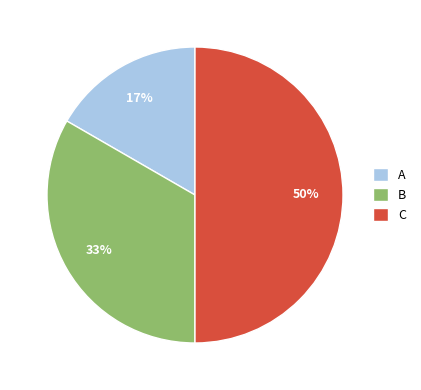

Count the number of slices in the pie.

3